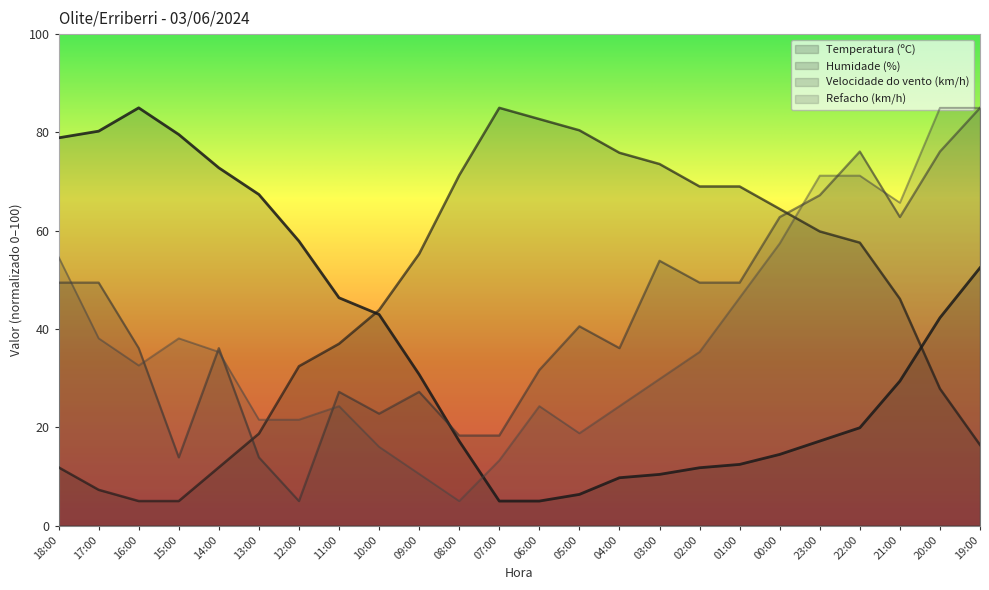

Count the number of data series in this chart.

4